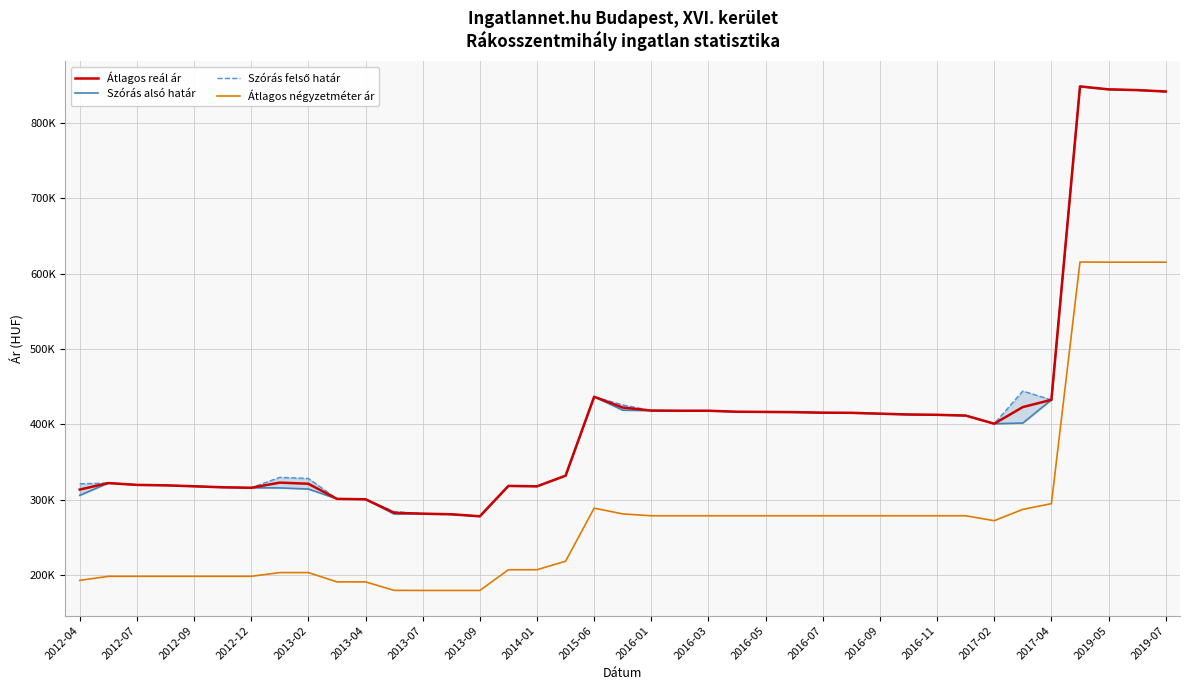

List the series in order of their peak value, highest first.

Átlagos reál ár, Szórás alsó határ, Szórás felső határ, Átlagos négyzetméter ár